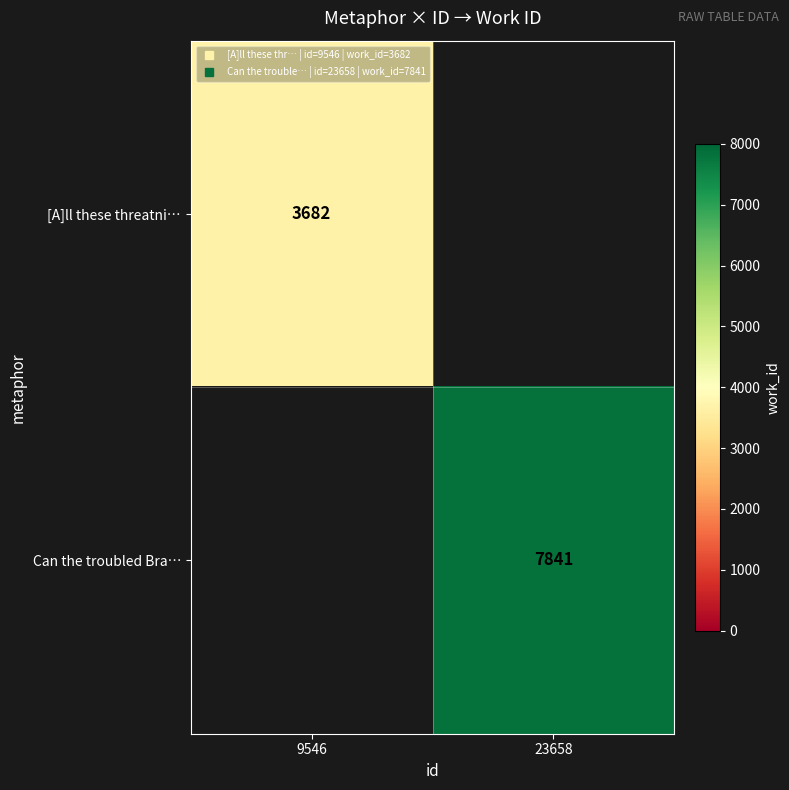

Which category has the lowest value in the [A]ll these threatni… series?

9546